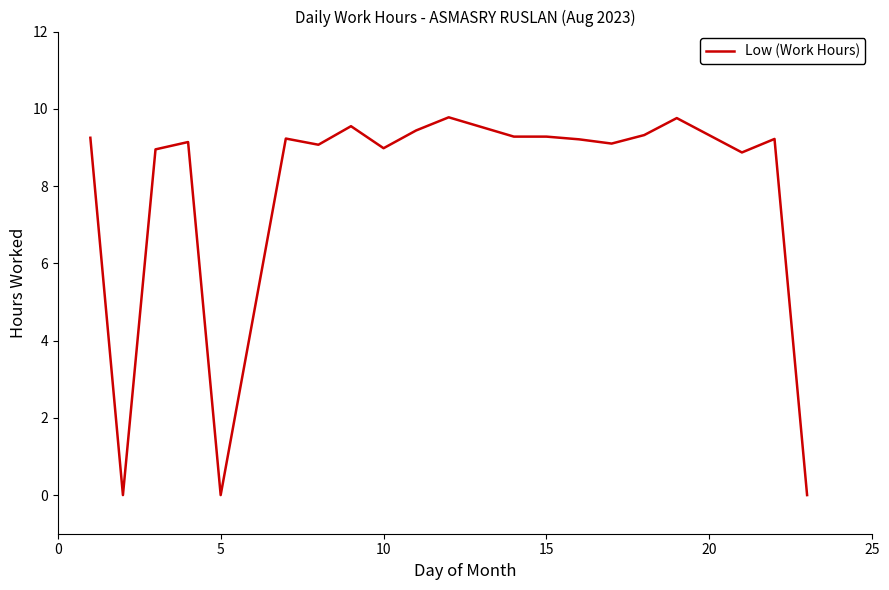

What is the maximum value shown in the chart?

9.8